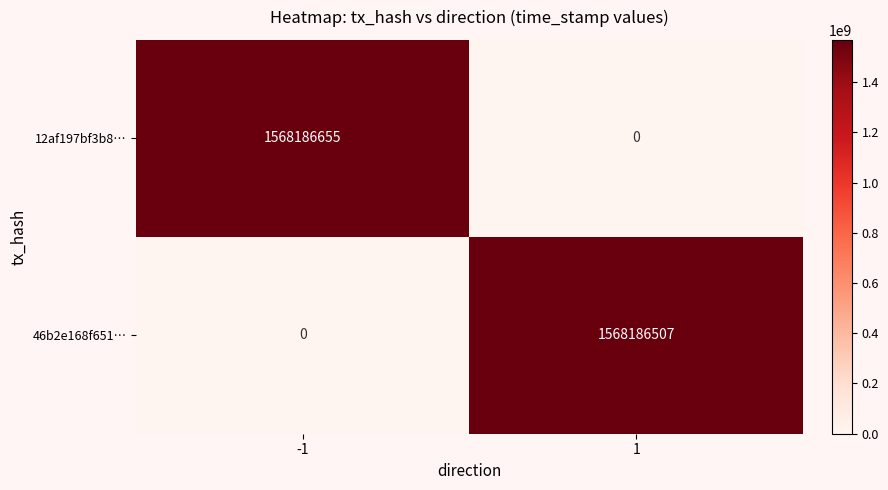

What is the difference between the 46b2e168f651… values at 1 and -1?

1568186507